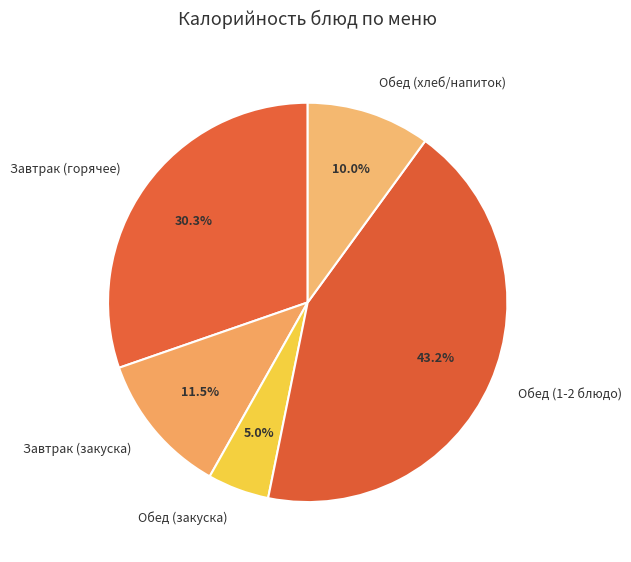

Count the number of slices in the pie.

5